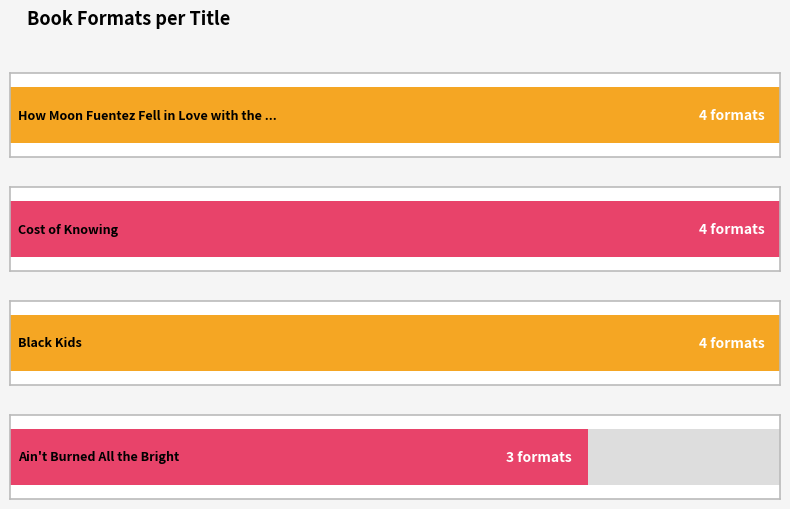

Reading left to right, what are all the values shown in this chart?

How Moon Fuentez Fell in Love with the ...=4	Cost of Knowing=4	Black Kids=4	Ain't Burned All the Bright=3